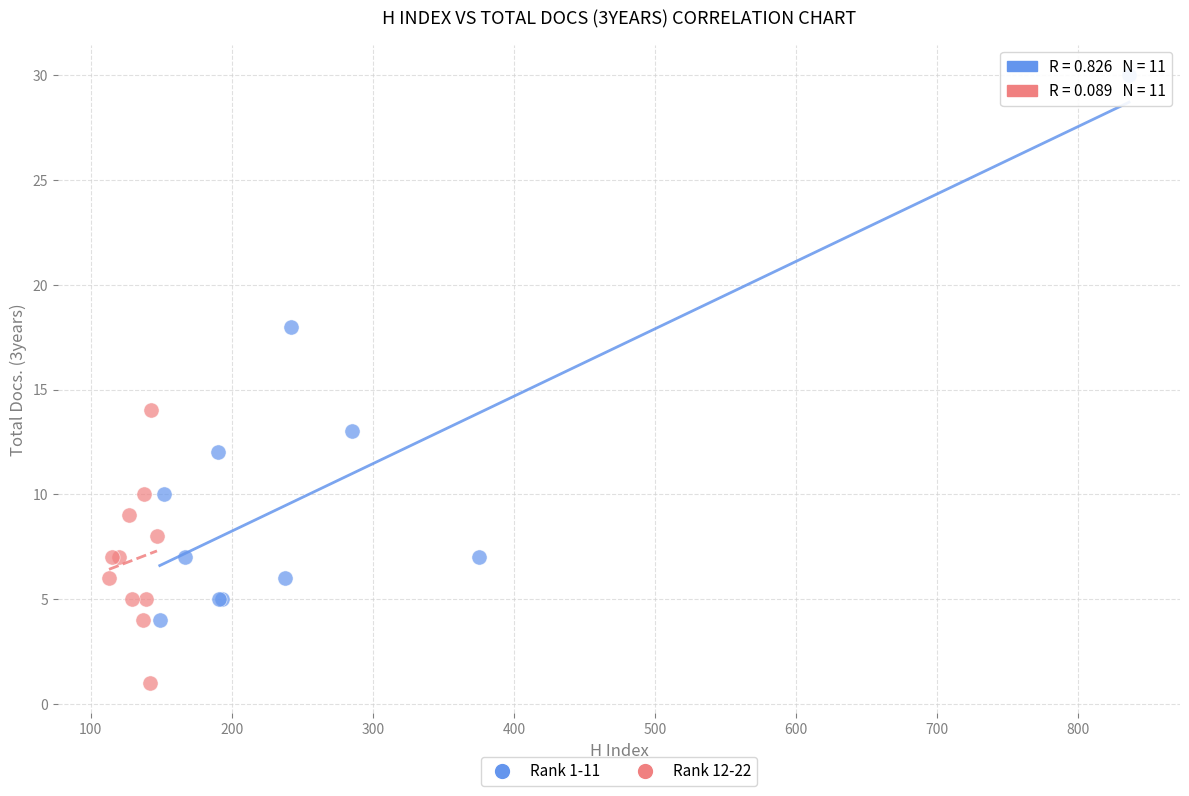

Which series contains the lowest Y value?

Rank 12-22